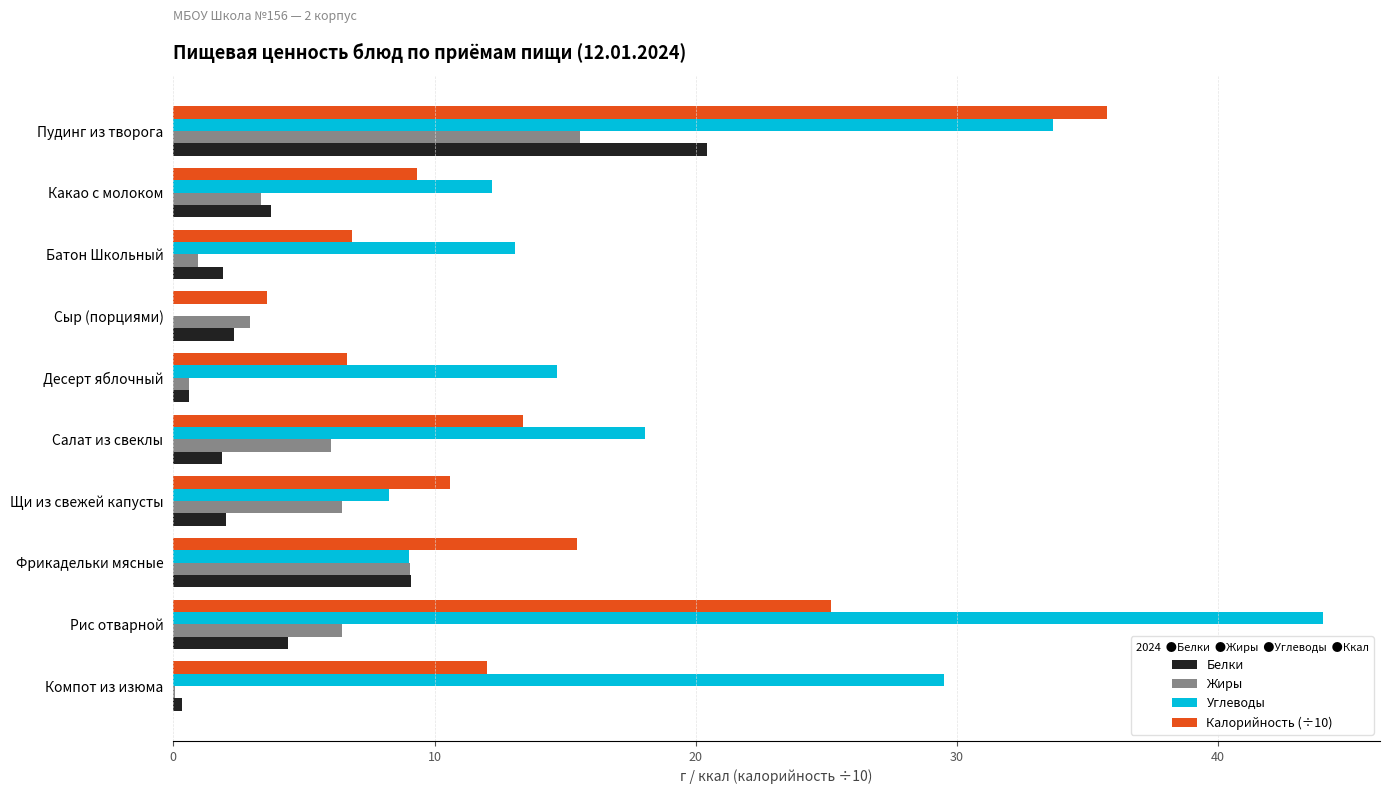

What is the maximum value for Углеводы?

44.0